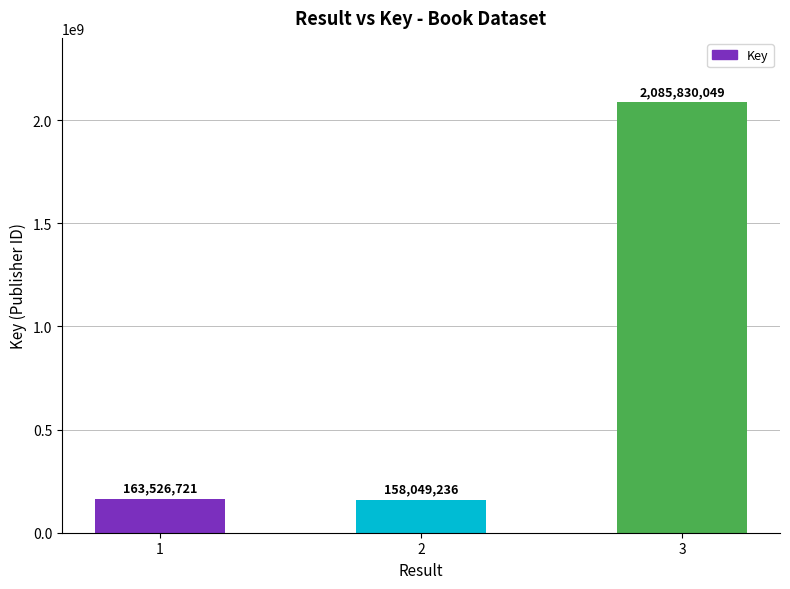

How many bars are there in total?

3